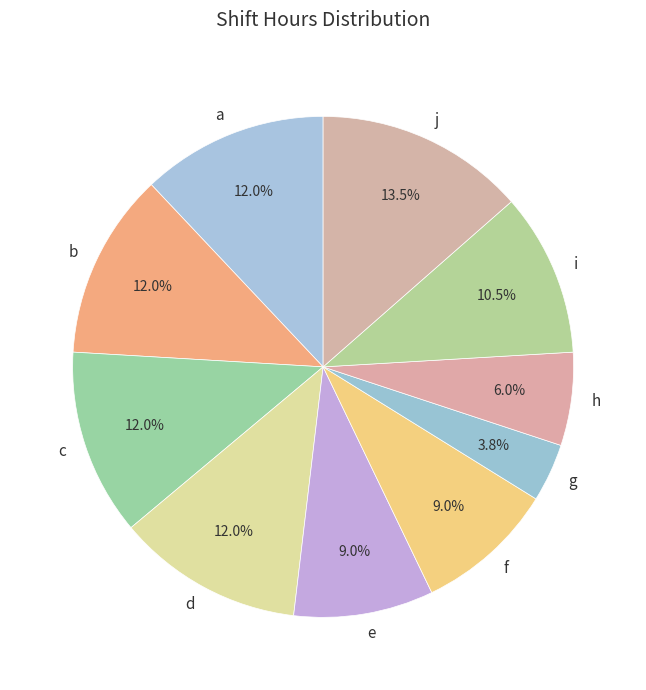

Which has a higher value, j or f?

j